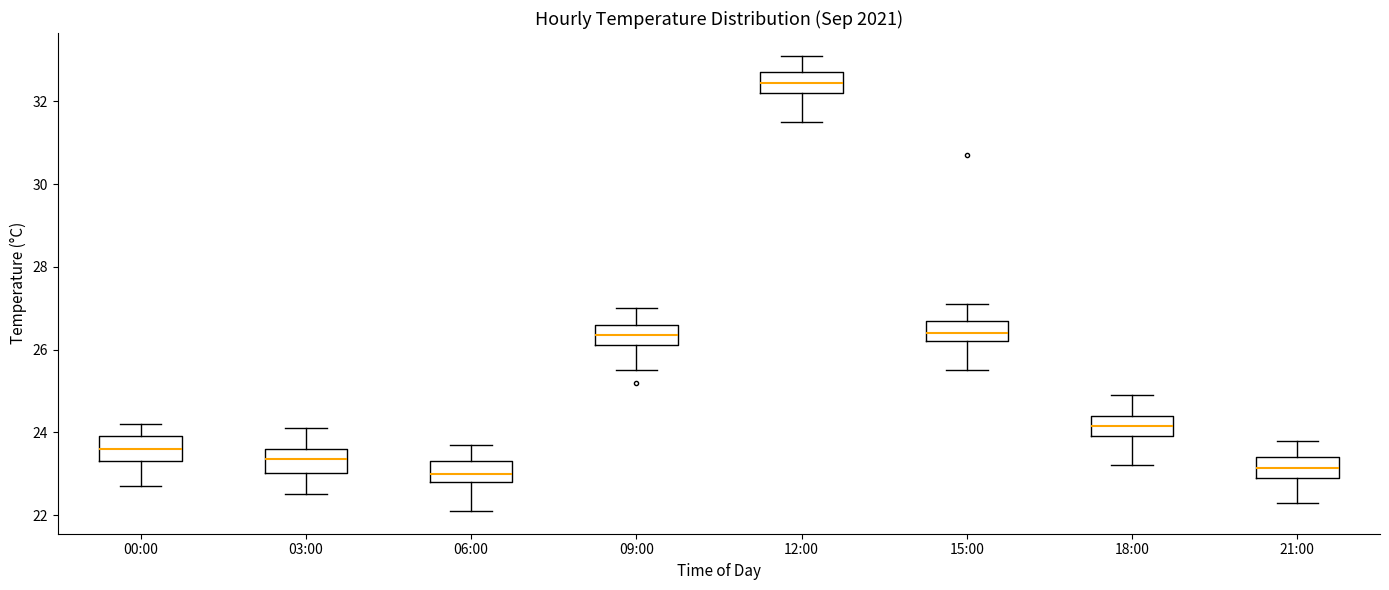

Where is the lower edge of the box for 15:00 on the y-axis? The values are not printed on the chart, so give them approximately, as read against the axis.

26.2